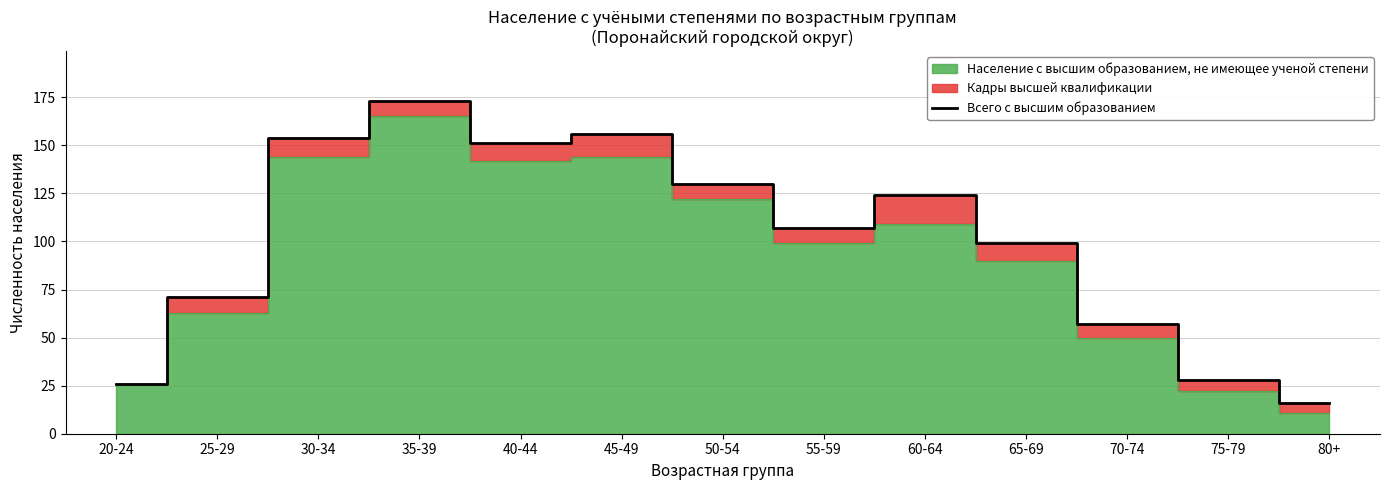

Rank the categories by value from lowest to highest.

80+, 20-24, 75-79, 70-74, 25-29, 65-69, 55-59, 60-64, 50-54, 40-44, 30-34, 45-49, 35-39